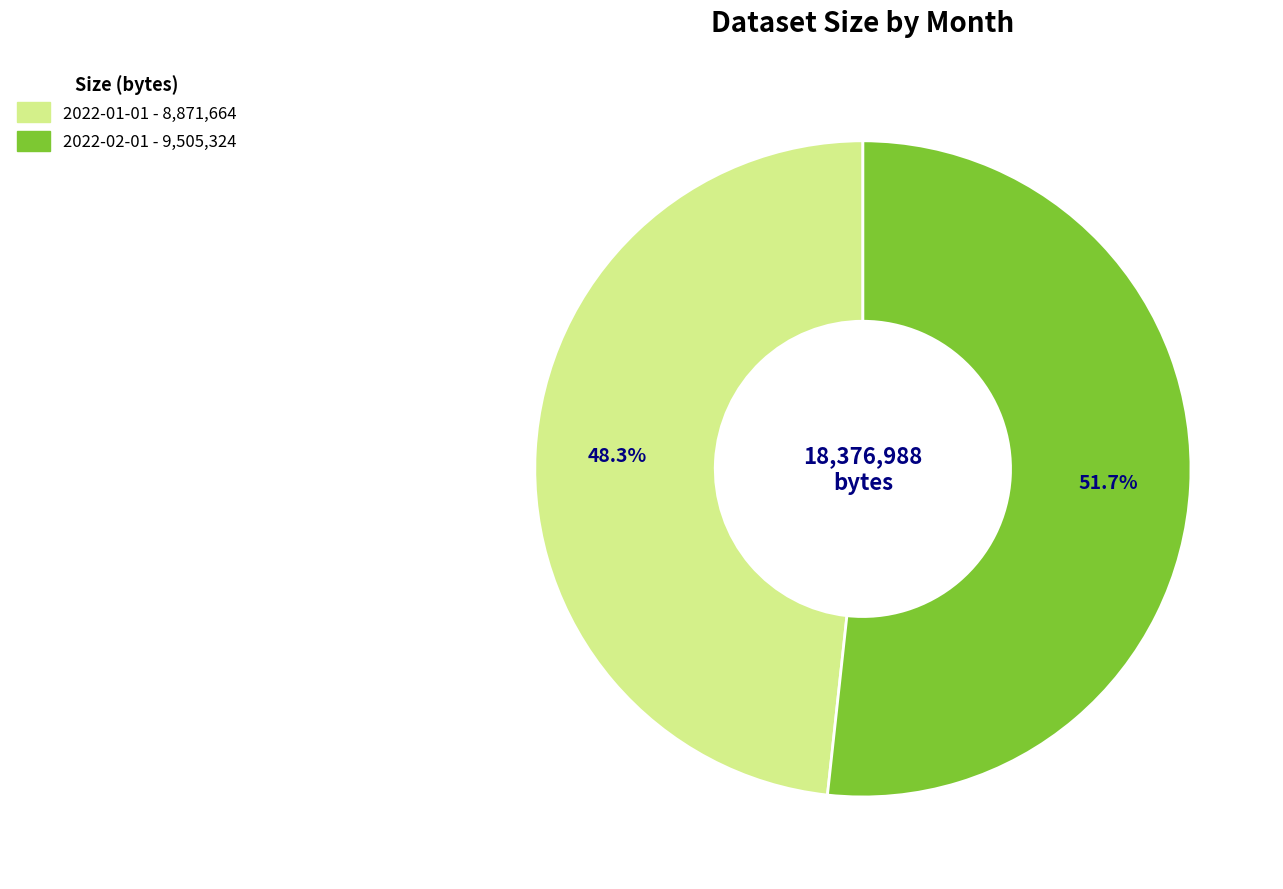

To the nearest percent, what is the difference between the 2022-02-01 and 2022-01-01 slice percentages?

3%